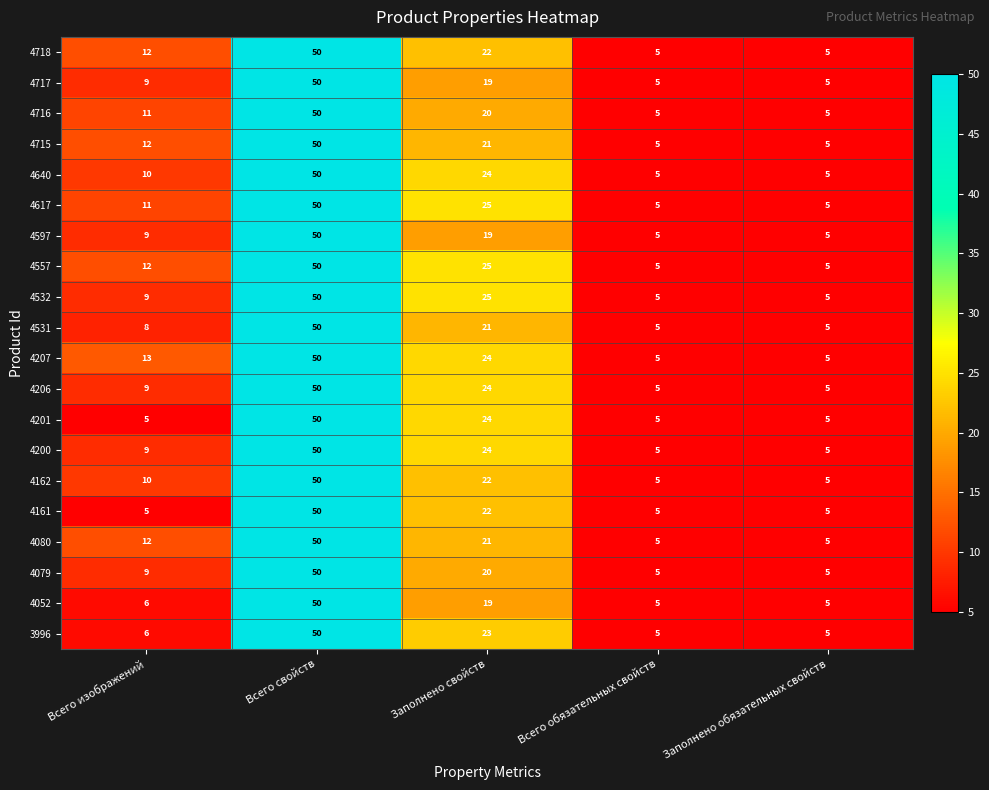

What is the spread (max minus min) of values at Всего изображений?

8